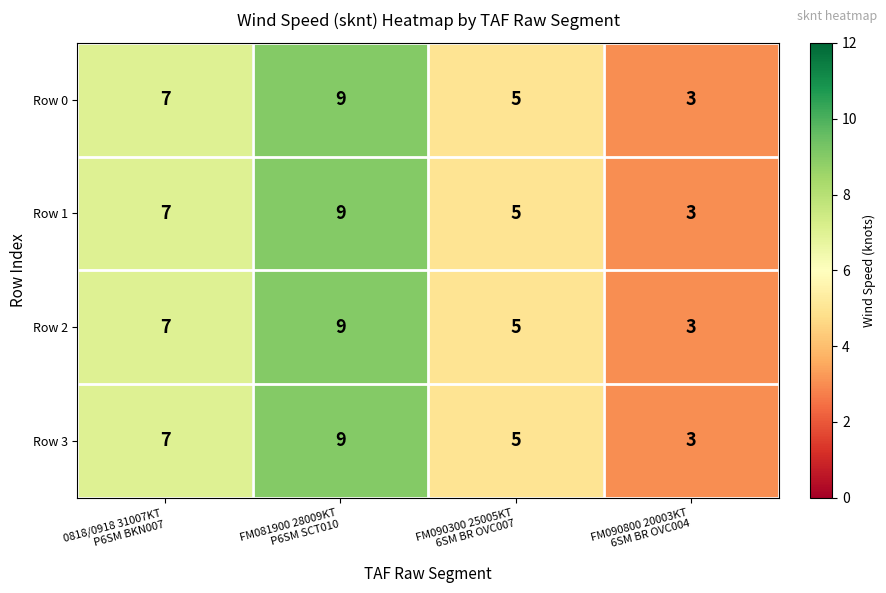

What is the sum of all Row 3 values?

24